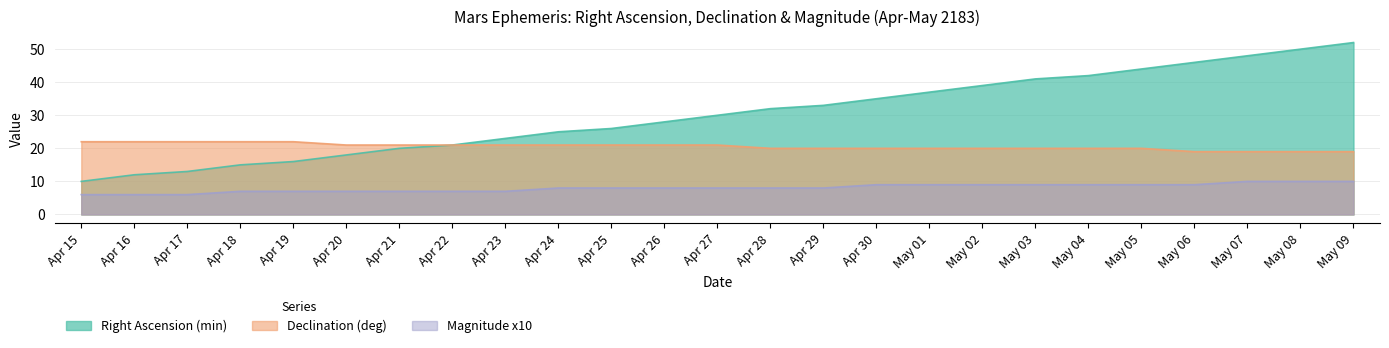

What is the total value across all series at May 09?

81